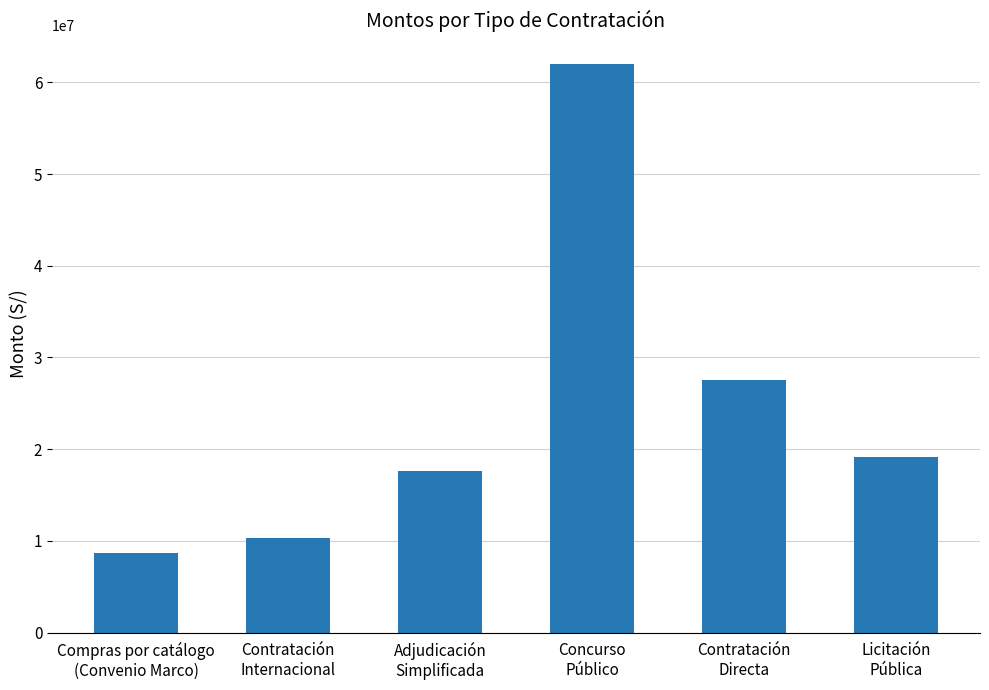

List the labels in order of value, largest first.

Concurso
Público, Contratación
Directa, Licitación
Pública, Adjudicación
Simplificada, Contratación
Internacional, Compras por catálogo
(Convenio Marco)